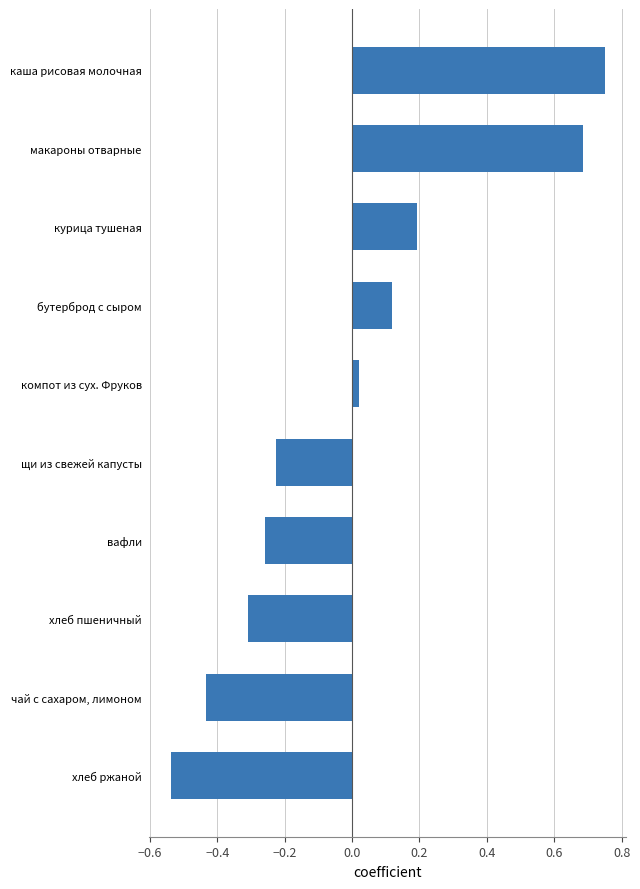

The value at курица тушеная is 0.2. True or false?

True